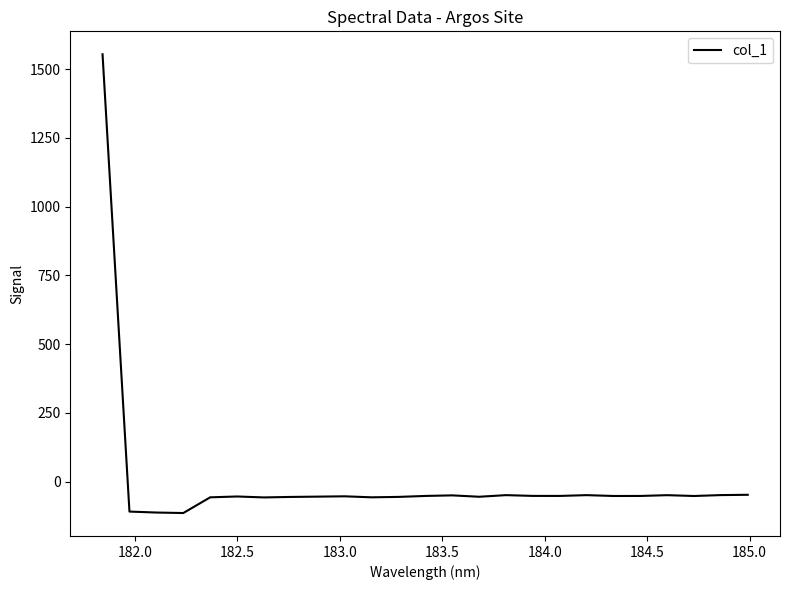

How many distinct data groups are displayed?

1